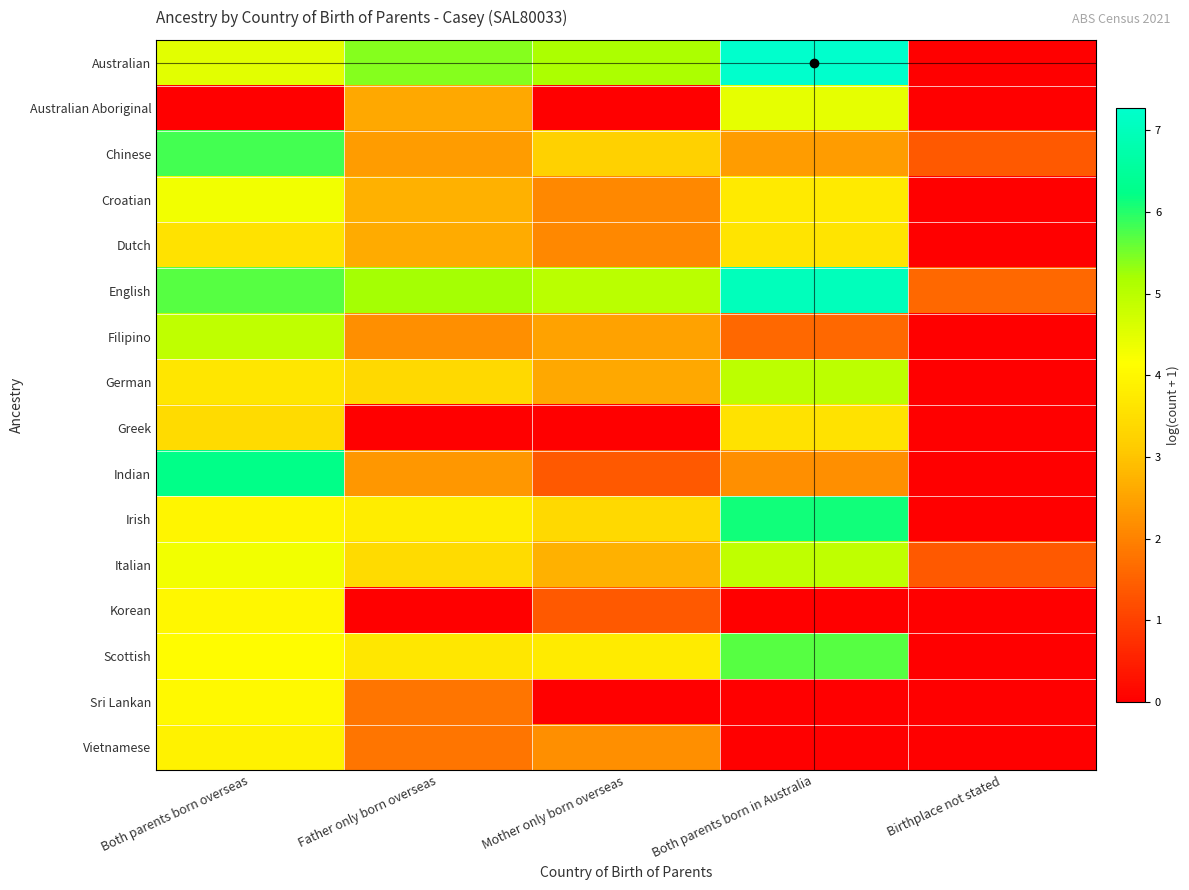

At how many categories does at least one series exceed 0?

5